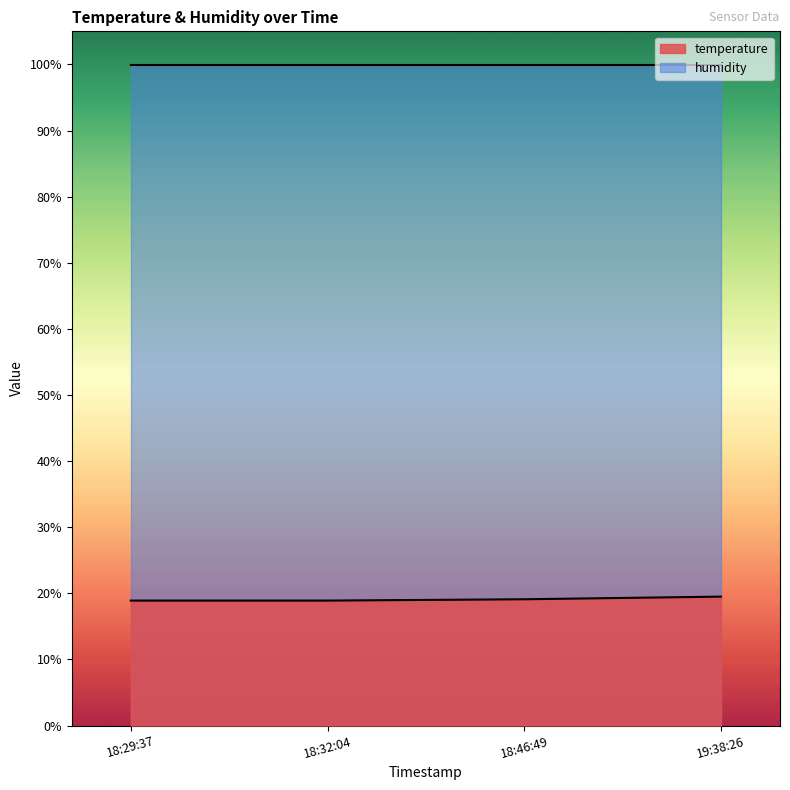

Rank the series by their maximum value, from highest to lowest.

humidity, temperature